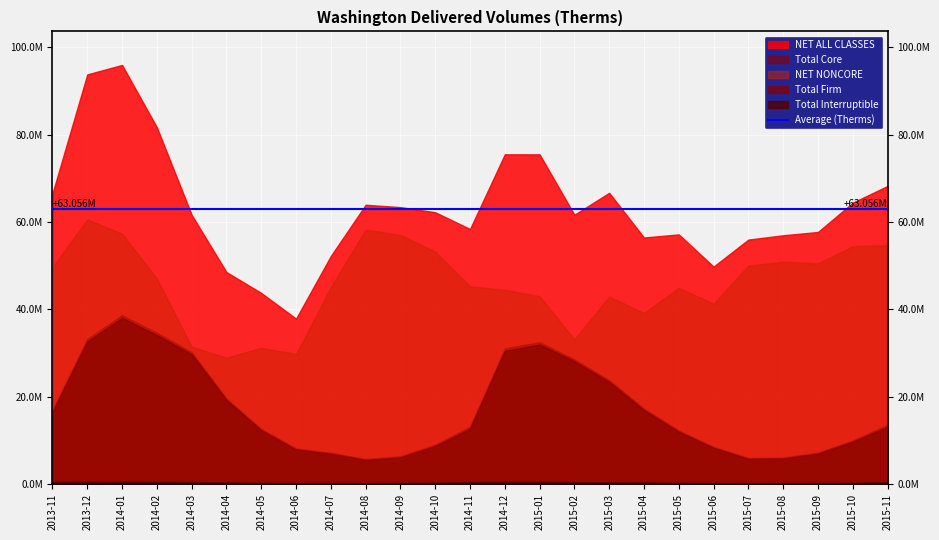

Count the number of data series in this chart.

5